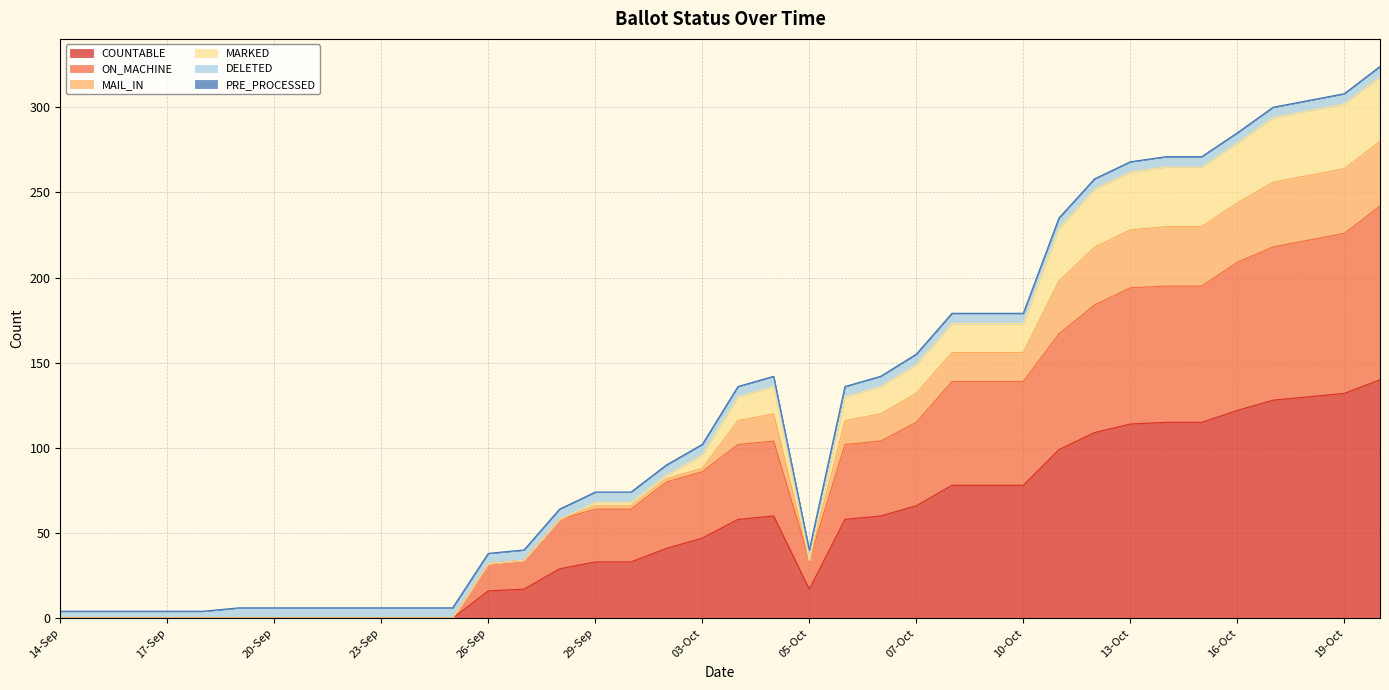

Between 15-Oct and 14-Oct, which is larger?

15-Oct